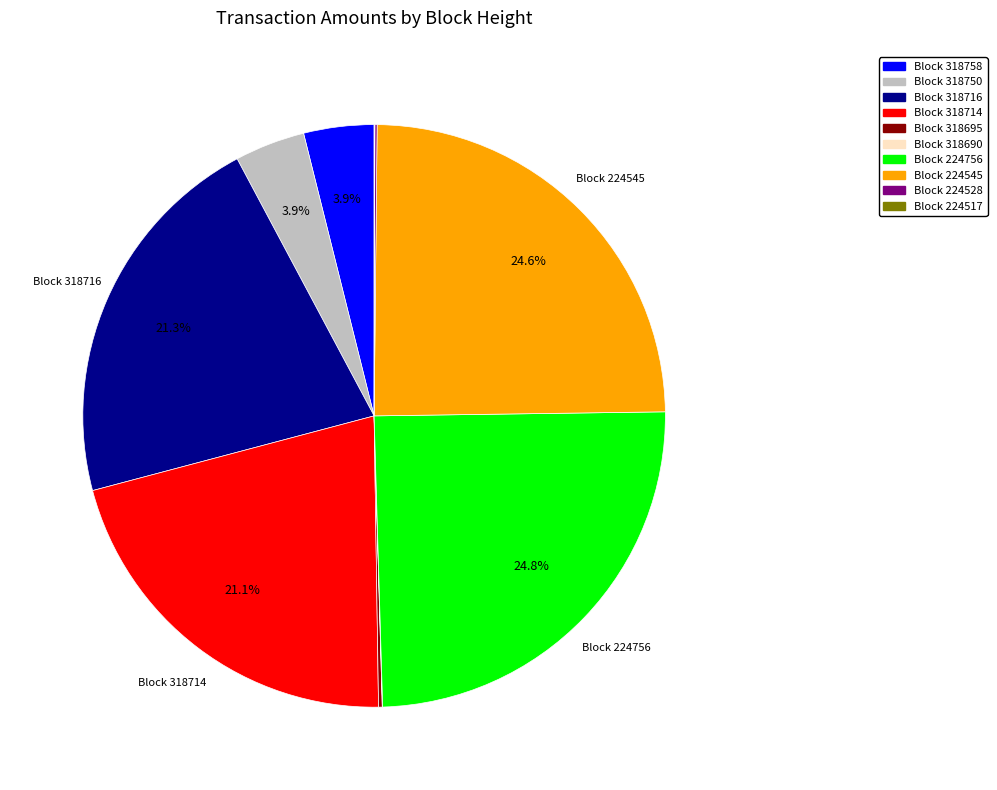

Does Block 224756 represent more than half of the total?

No